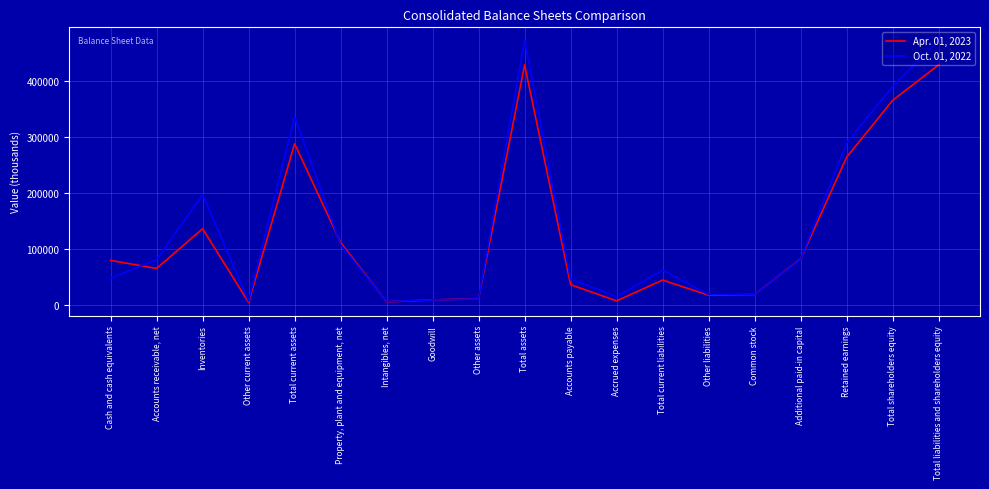

Is the value of Oct. 01, 2022 at Accounts payable greater than the value of Apr. 01, 2023 at Total liabilities and shareholders equity?

No